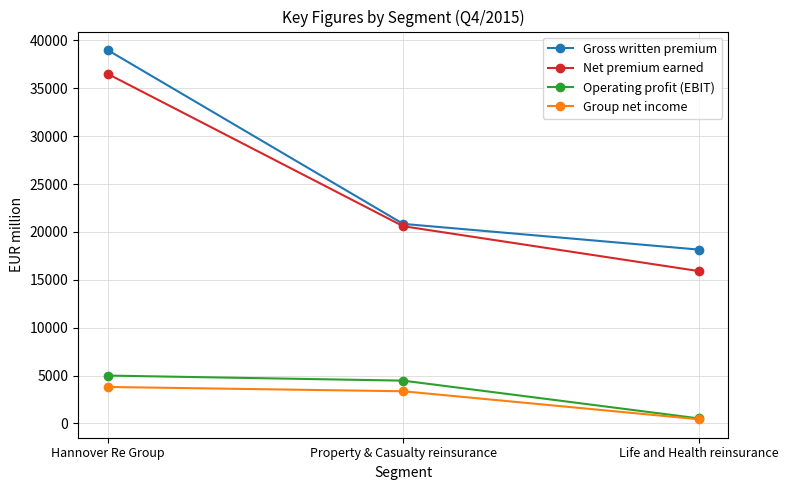

Which series has the widest spread of values?

Gross written premium